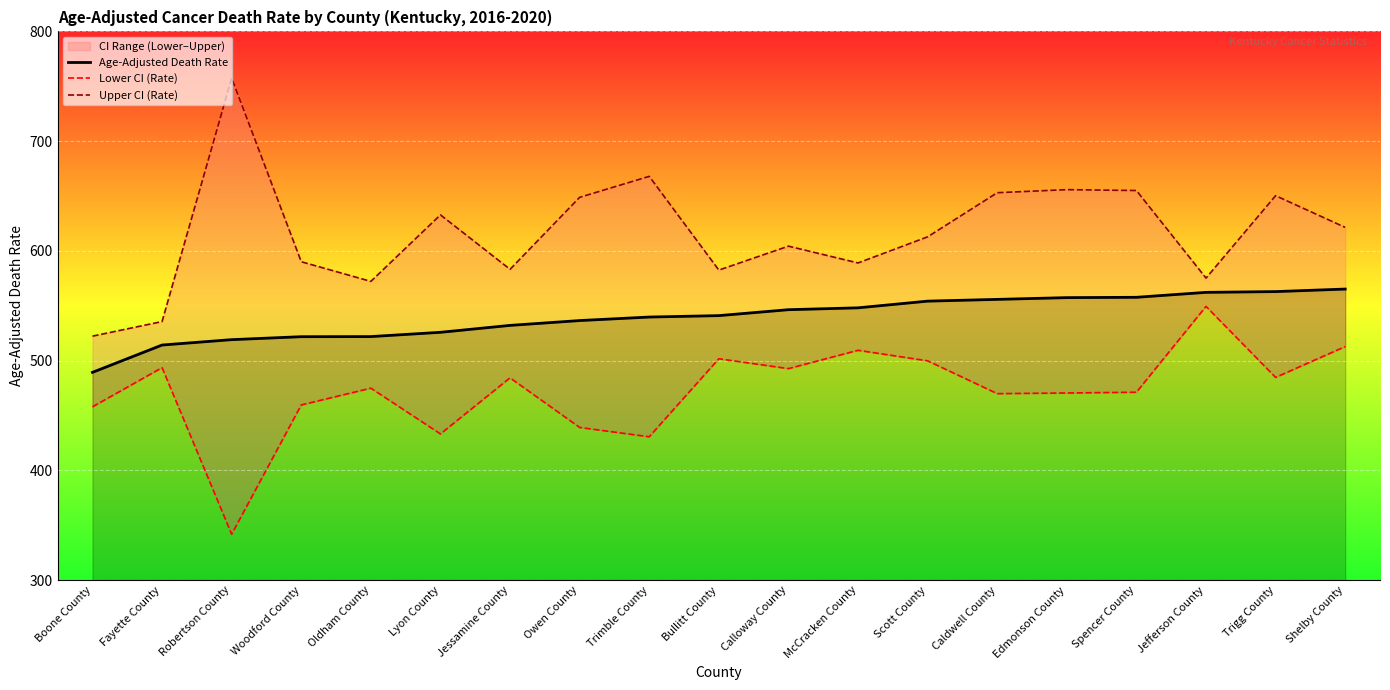

At which label does Upper CI (Rate) first exceed 612?

Robertson County